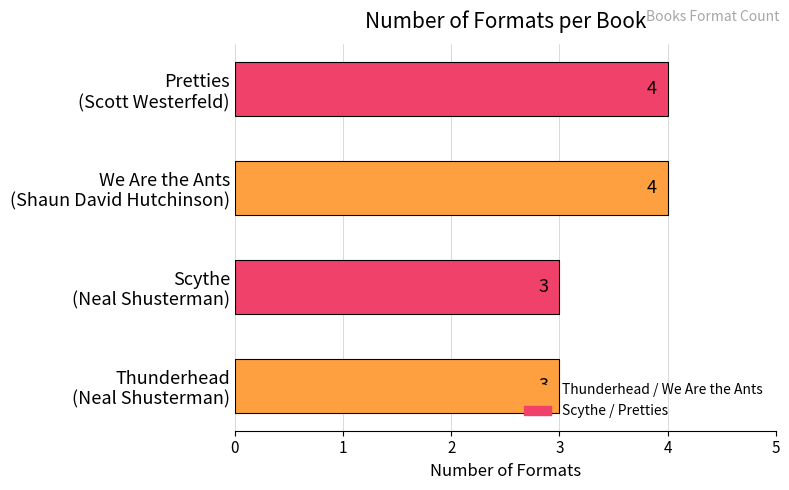

What is the smallest value displayed?

3